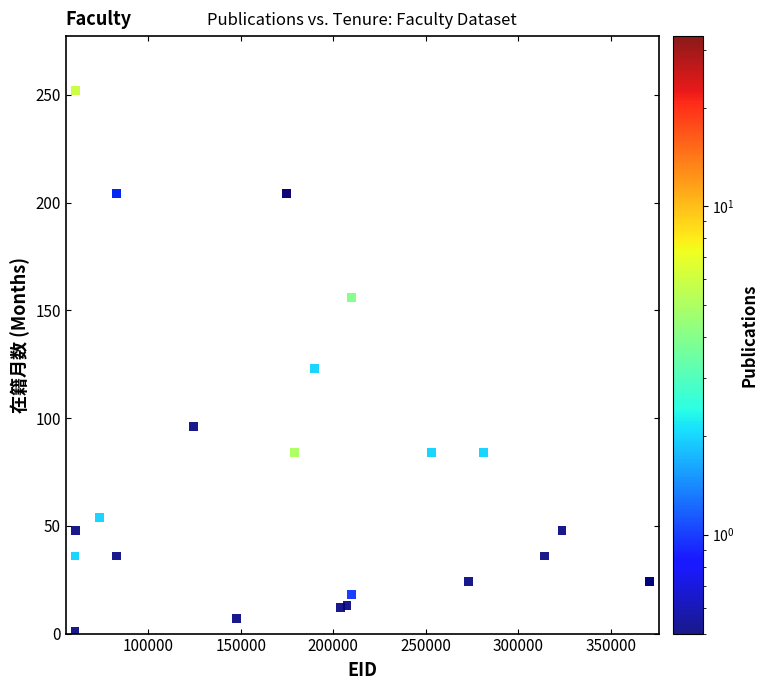

What Y value in the scatter plot is closest to 126?

123